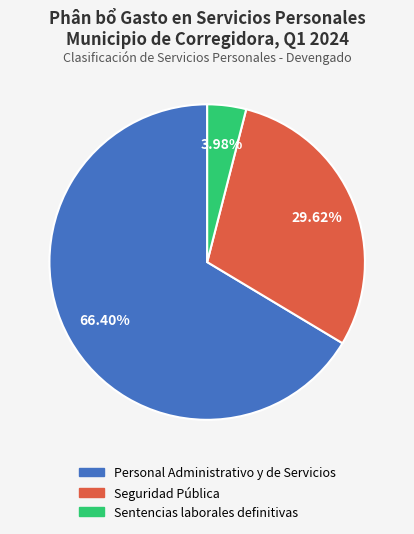

Does any single category account for the majority?

Yes